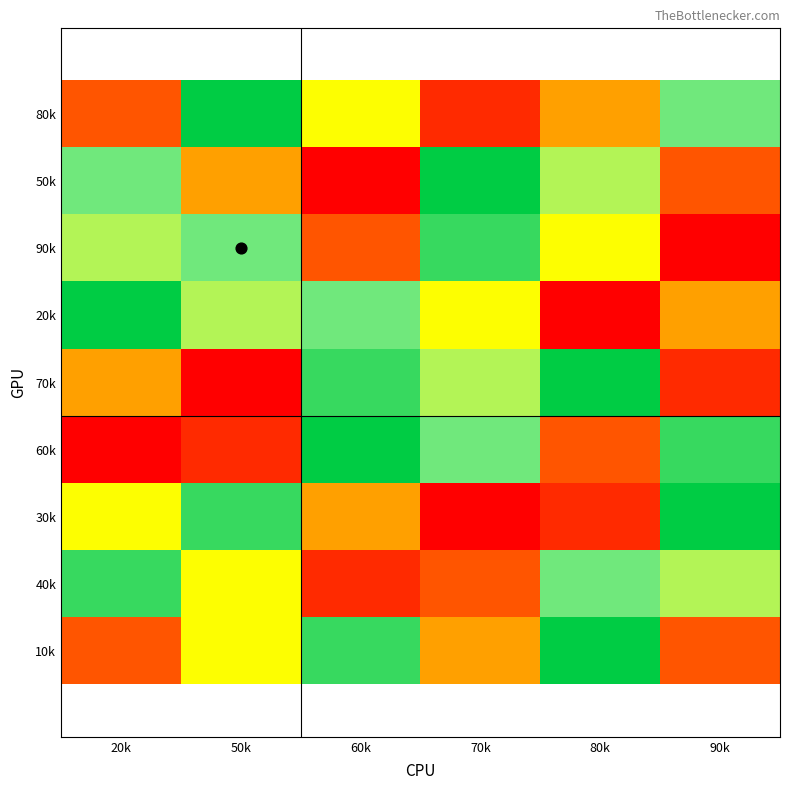

The 90k series shows 5 at 80k. True or false?

True